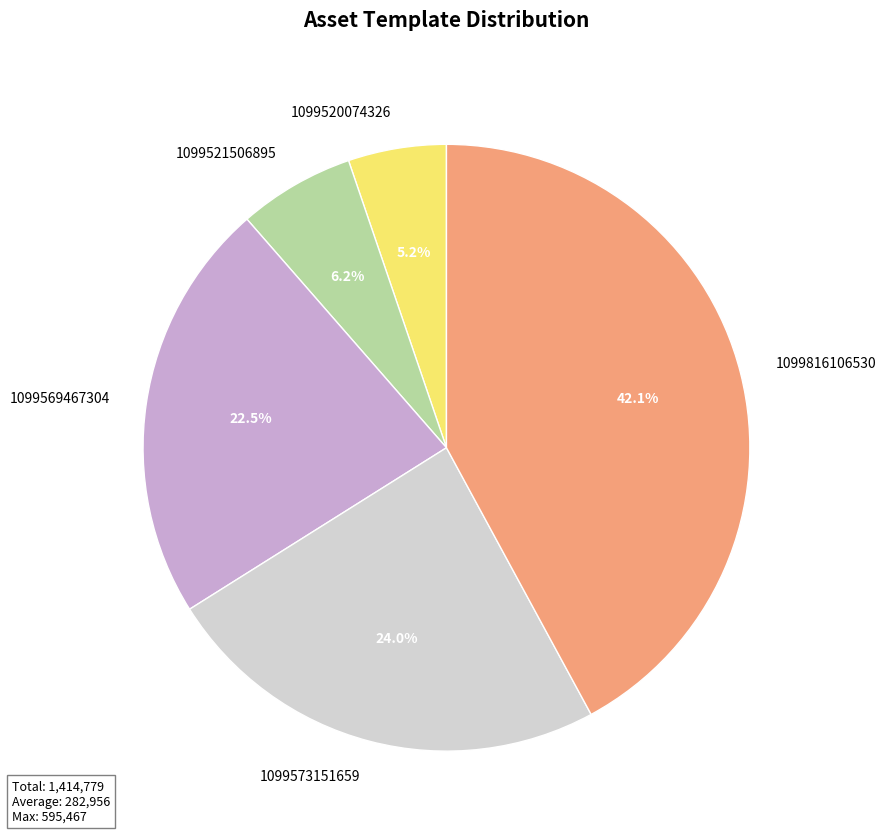

Count the number of slices in the pie.

5